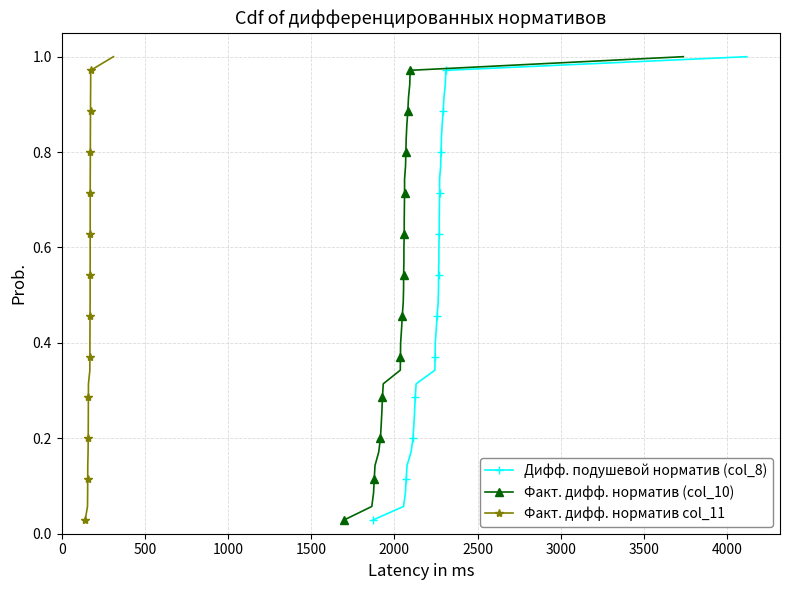

True or false: Факт. дифф. норматив (col_10) and Дифф. подушевой норматив (col_8) intersect in this chart.

False